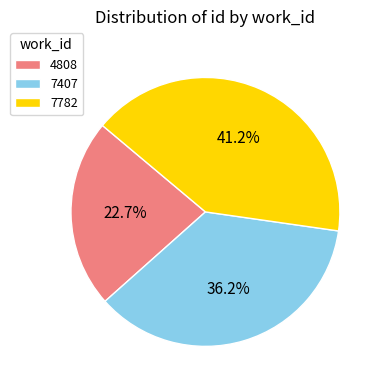

Approximately how many times larger is the value at 7782 compared to 7407?

1.1